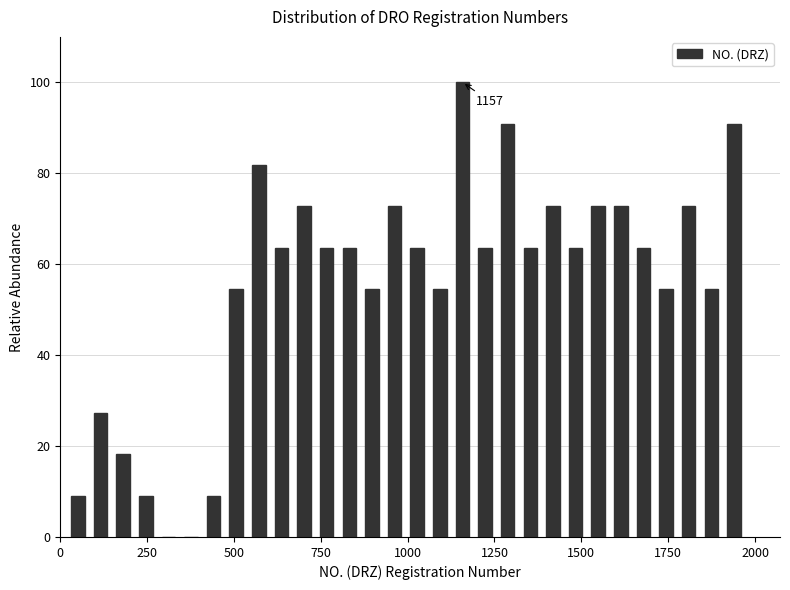

Read against the x-axis, roughly where is the centre of the tallest bar?

1150